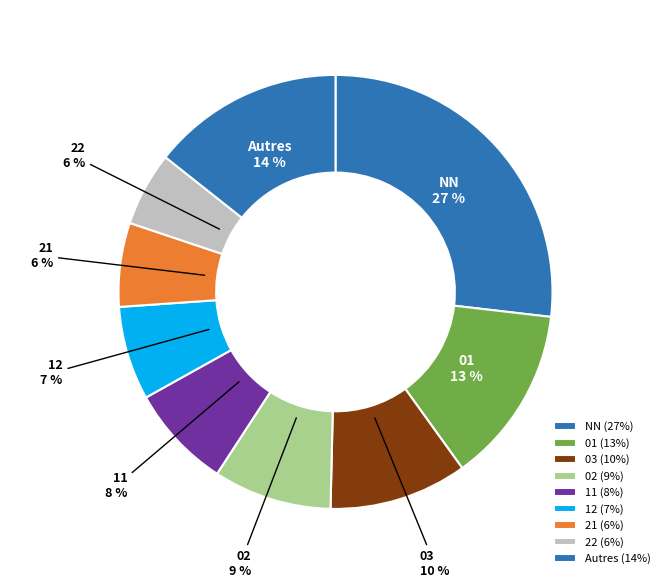

What is the largest slice in the pie chart?

NN